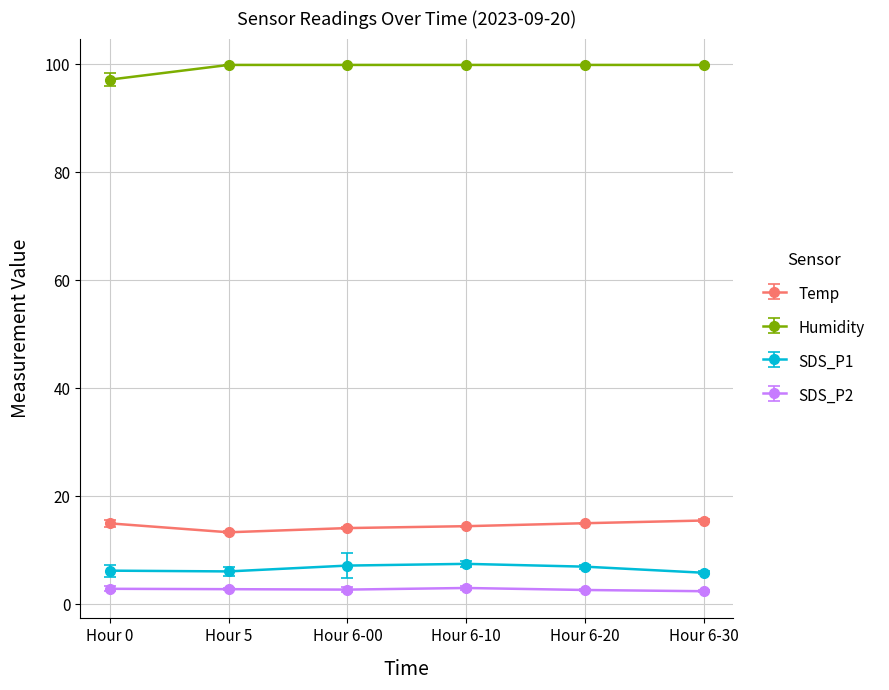

True or false: Temp and SDS_P1 intersect in this chart.

False